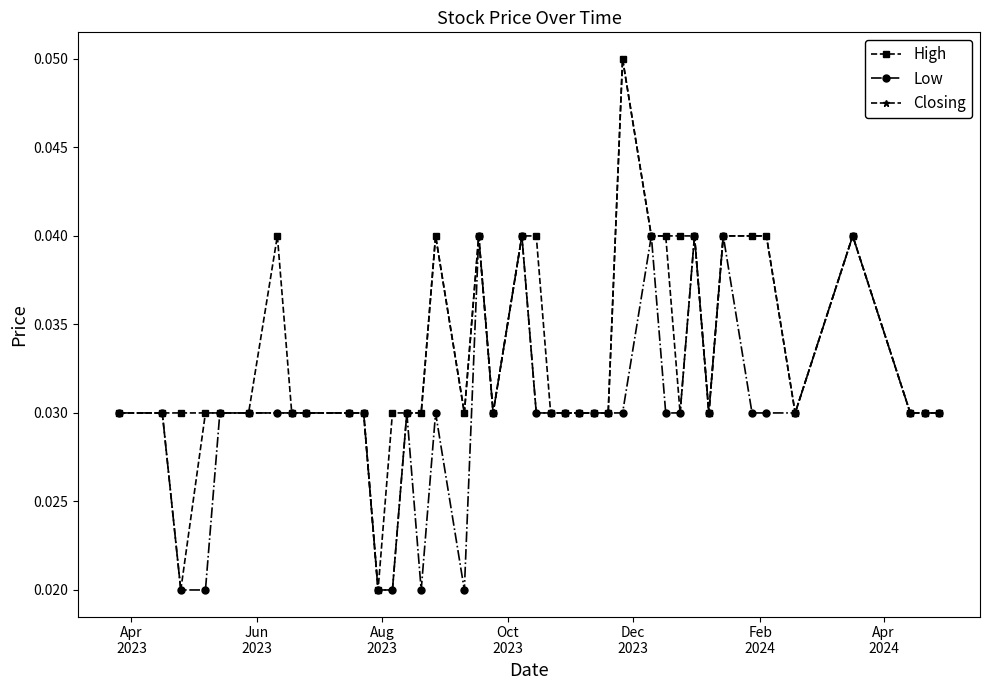

True or false: Closing has more than 1 points higher than both neighbors.

True